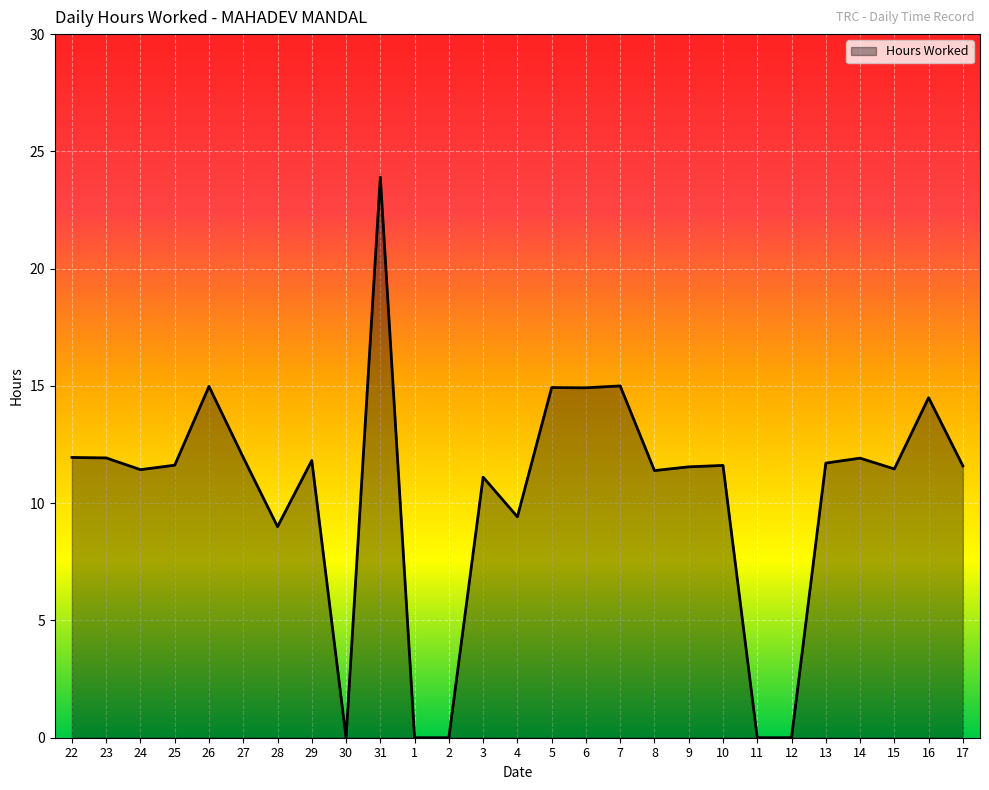

At which label does the data first exceed 11?

22